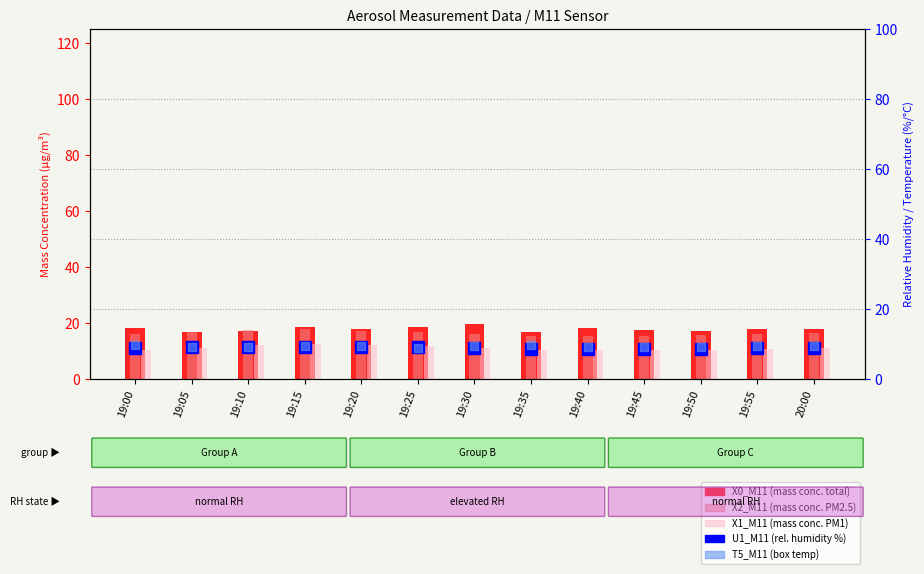

Reading right to left, list all the values displayed in this chart.

X0_M11 (mass conc. PM total): 20:00=18.0	19:55=17.8	19:50=17.3	19:45=17.5	19:40=18.1	19:35=17.0	19:30=19.9	19:25=18.7	19:20=17.8	19:15=18.8	19:10=17.1	19:05=16.9	19:00=18.2
X2_M11 (mass conc. PM2.5, ×4): 20:00=16.4	19:55=16.0	19:50=15.8	19:45=15.6	19:40=15.4	19:35=15.3	19:30=16.3	19:25=17.0	19:20=17.1	19:15=17.9	19:10=17.4	19:05=16.9	19:00=16.1
X1_M11 (mass conc. PM1, ×4): 20:00=11.0	19:55=10.8	19:50=10.6	19:45=10.5	19:40=10.4	19:35=10.6	19:30=11.3	19:25=12.0	19:20=12.4	19:15=12.5	19:10=12.1	19:05=11.2	19:00=10.6
U1_M11 (rel. humidity %): 20:00=8.9	19:55=8.8	19:50=8.7	19:45=8.6	19:40=8.5	19:35=8.7	19:30=9.0	19:25=9.3	19:20=9.1	19:15=9.1	19:10=9.1	19:05=9.2	19:00=8.9
T5_M11 (box temp, shifted): 20:00=9.5	19:55=9.4	19:50=9.3	19:45=9.2	19:40=9.1	19:35=9.7	19:30=9.5	19:25=9.0	19:20=9.4	19:15=9.6	19:10=9.2	19:05=9.1	19:00=9.7